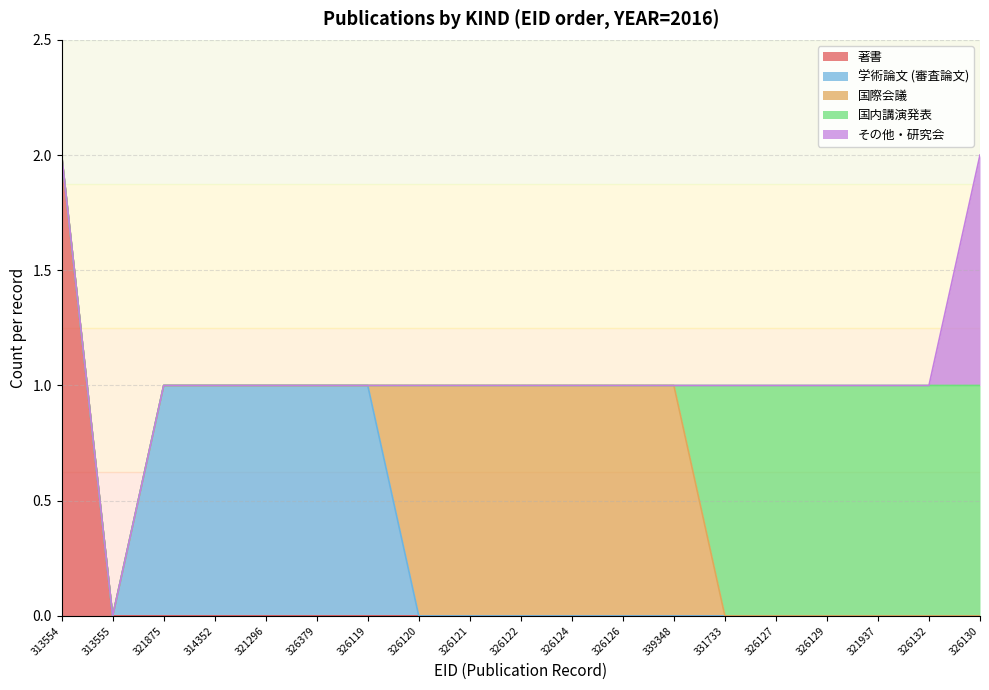

Which series changed the most between 326379 and 326129?

学術論文 (審査論文)